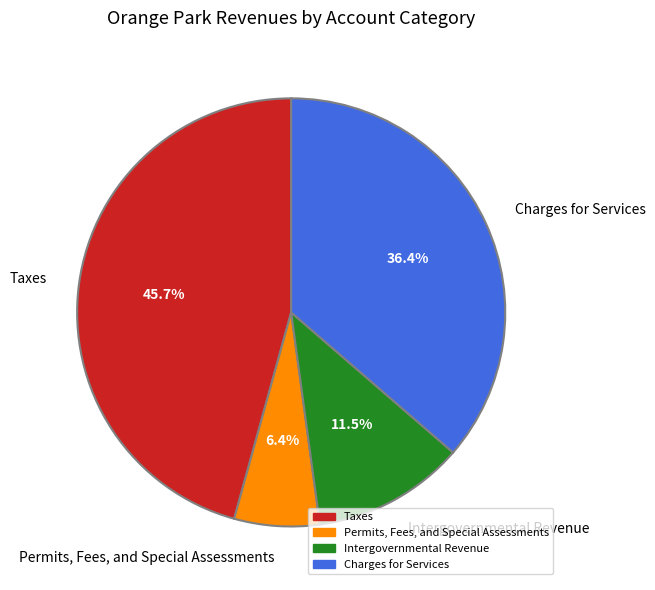

To the nearest percent, what is the average slice percentage?

25%